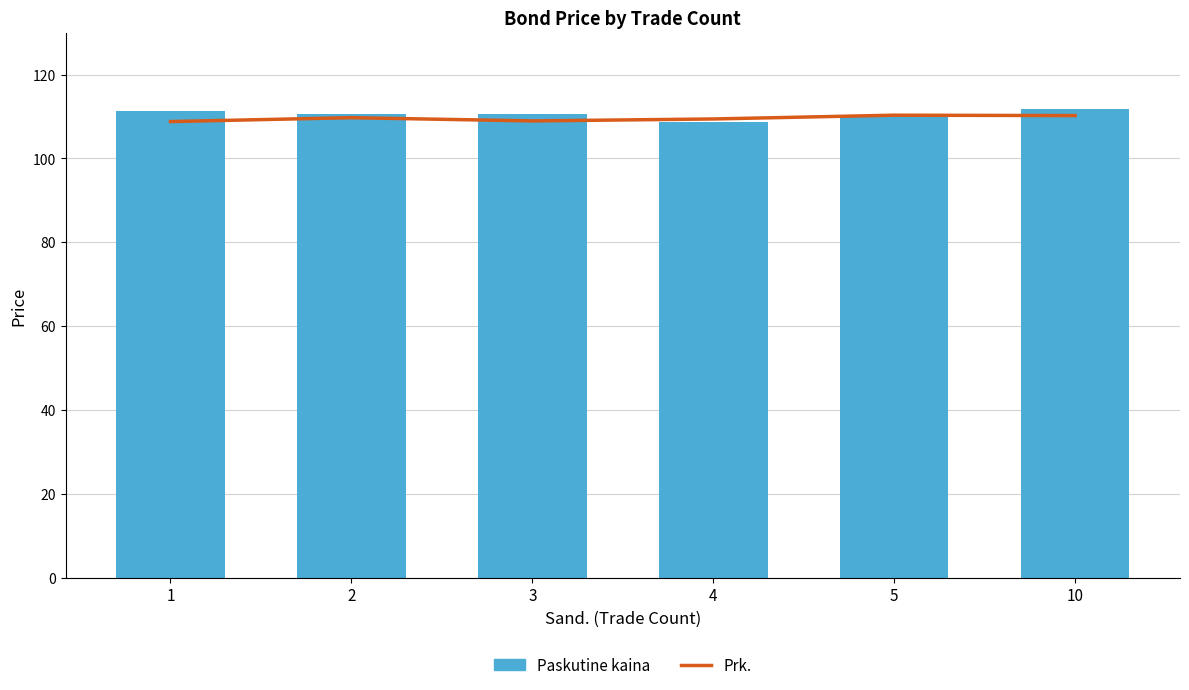

At which label is Paskutine kaina closest to 110?

5